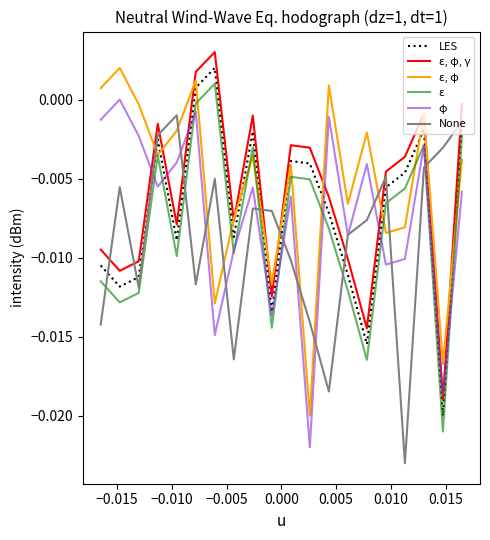

True or false: LES and ε cross at least once.

False